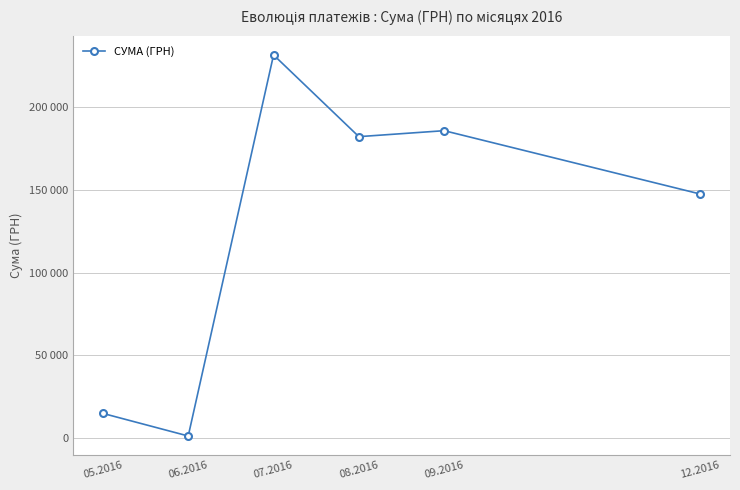

Is this an area chart (filled region under the line)?

No